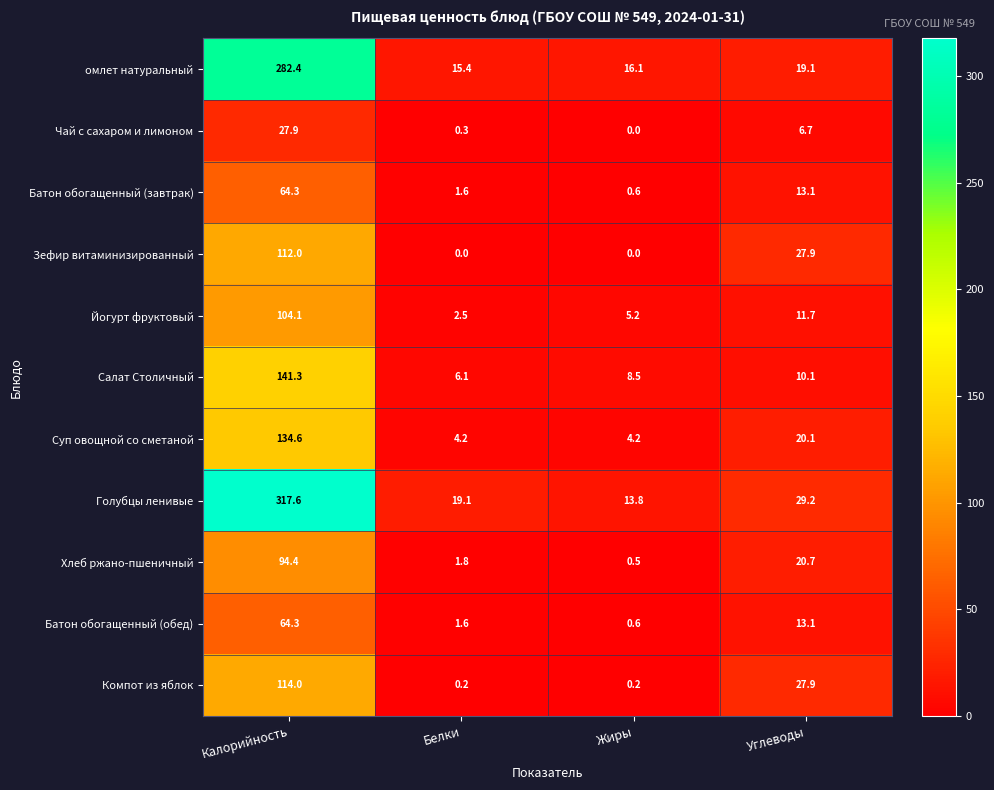

What is the greatest value displayed?

317.6